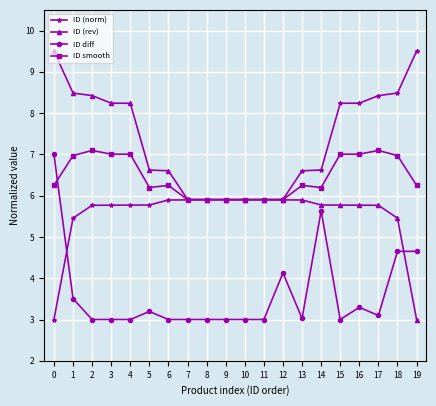

What is the value of the ID (norm) point at the 20th from the left?

9.5